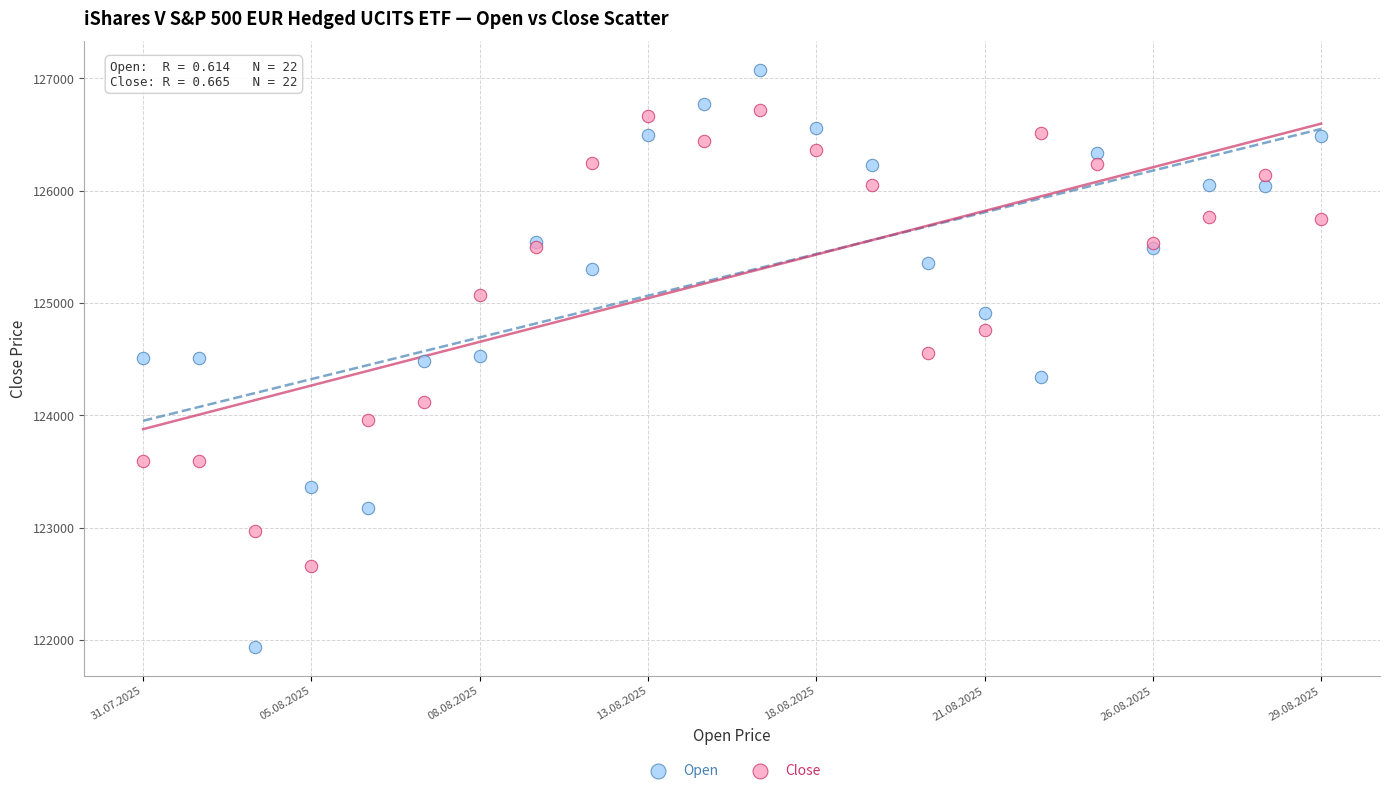

What are all the series names shown in the legend?

Open, Close